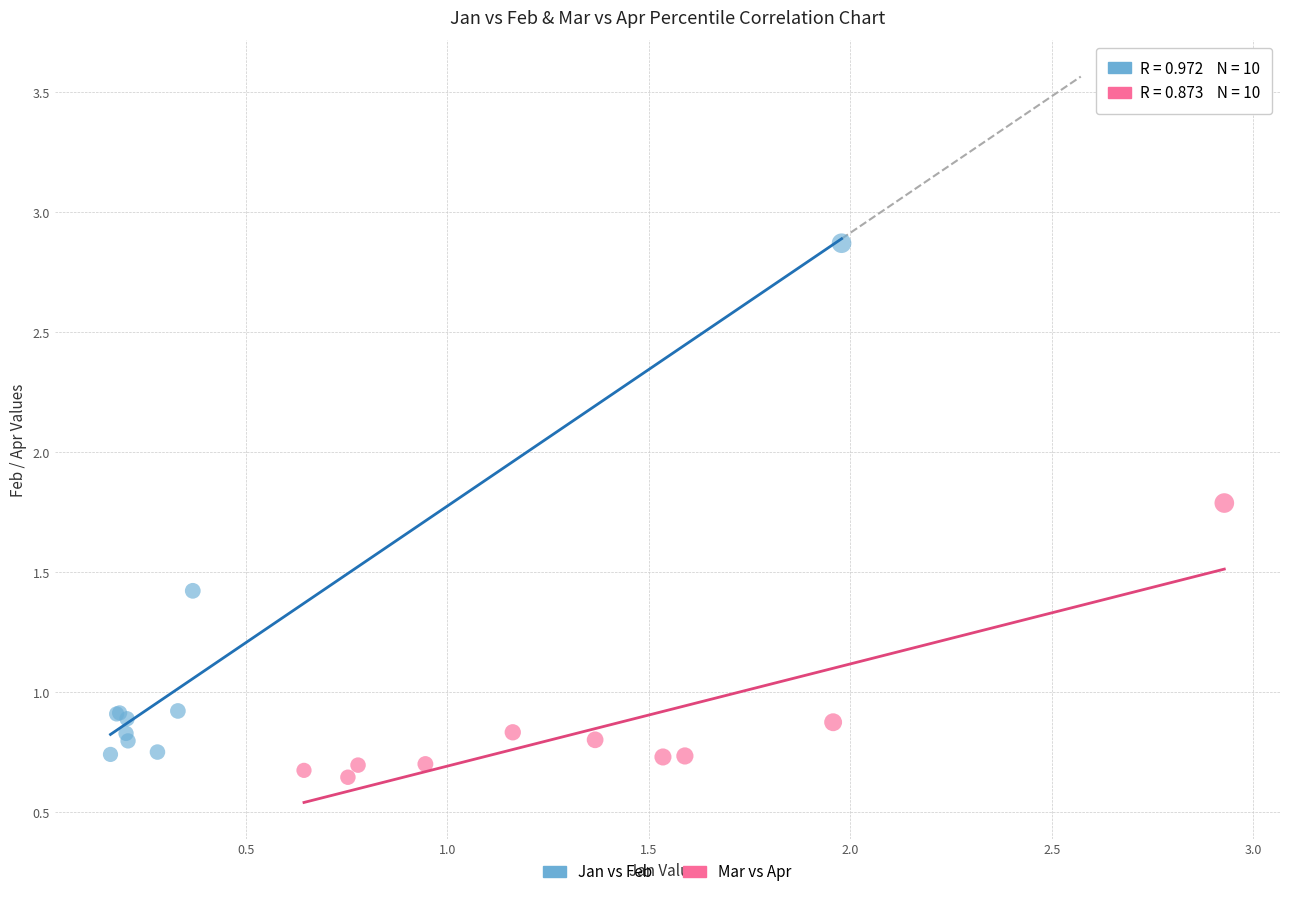

Which series contains the highest Y value?

Jan vs Feb